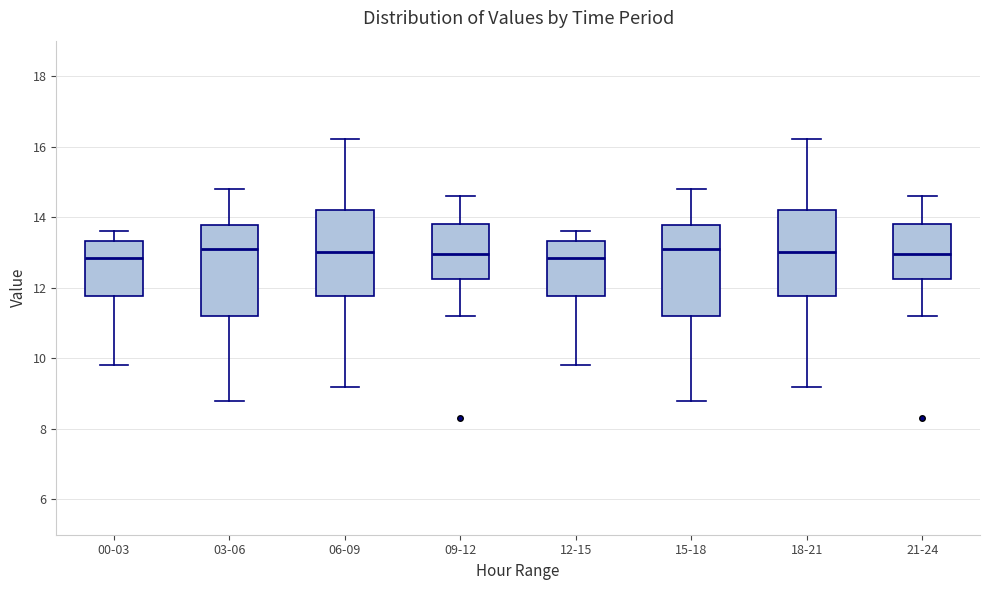

Where does the median line of the box for 12-15 sit on the y-axis? The values are not printed on the chart, so give them approximately, as read against the axis.

12.8